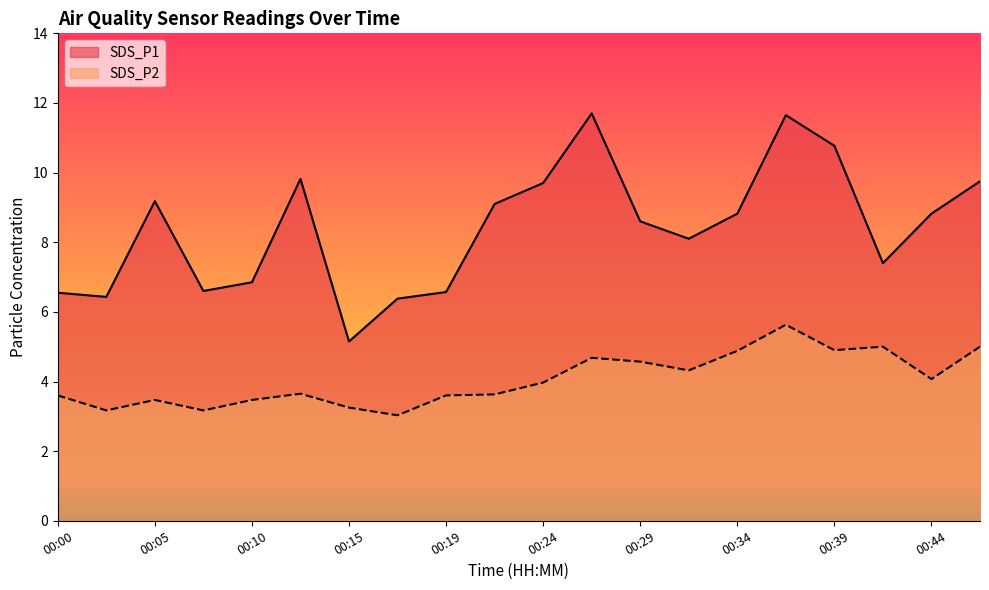

Which series has the largest total across all categories?

SDS_P1